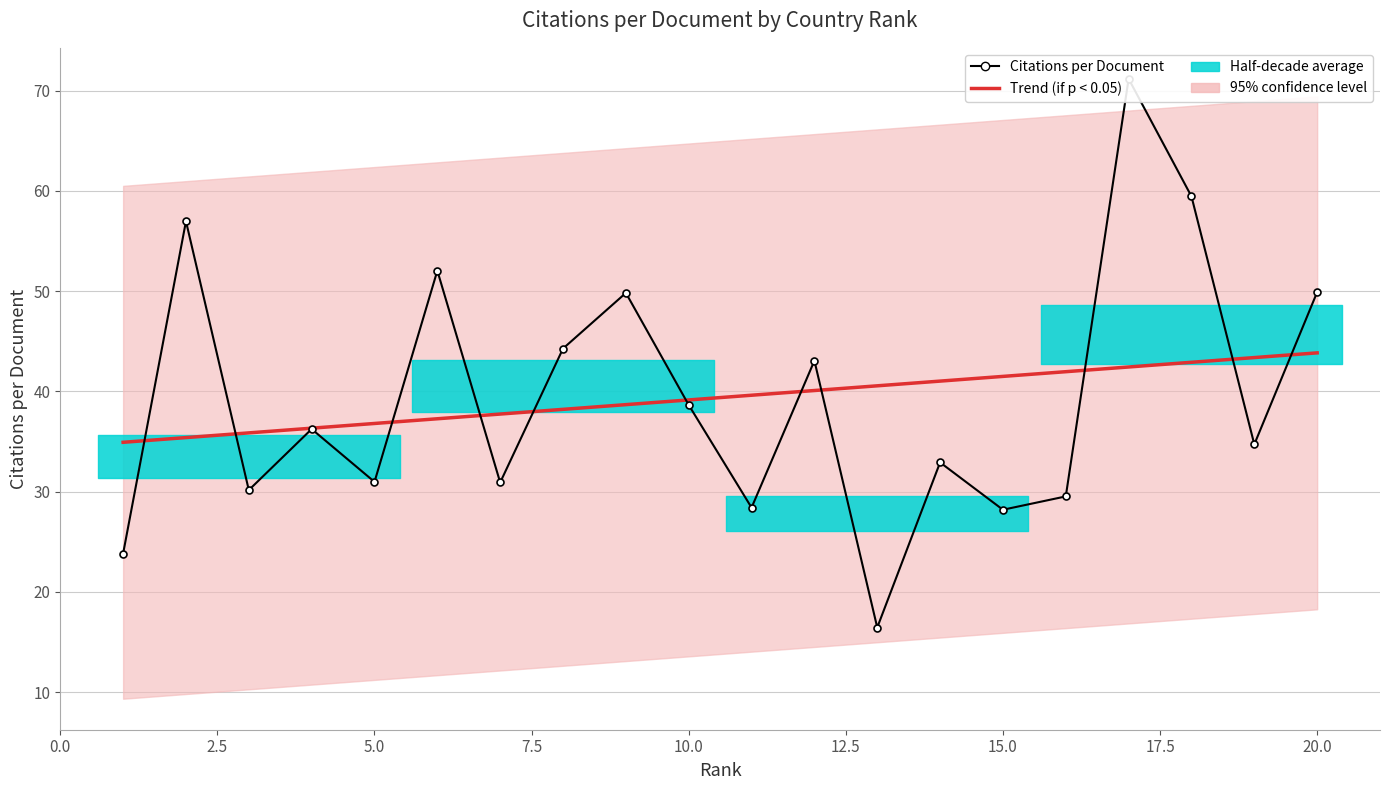

True or false: Trend (if p < 0.05) has more than 0 points higher than both neighbors.

False